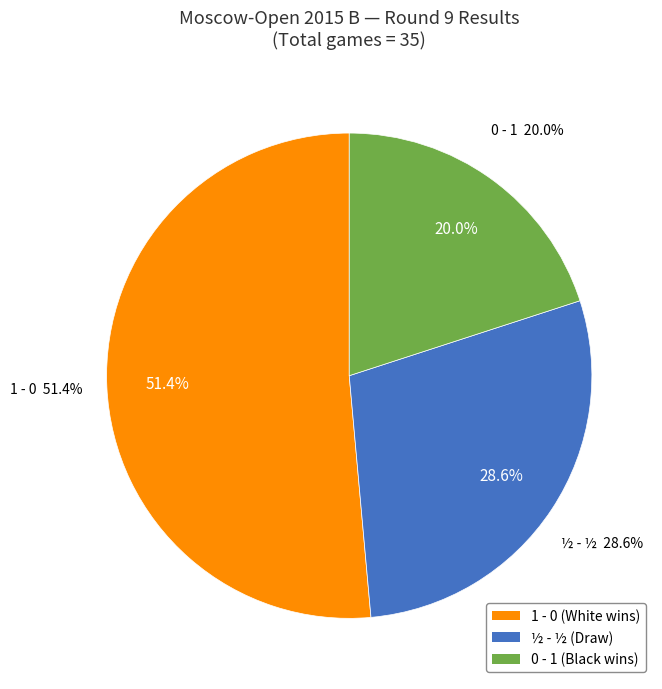

Does 1 - 0 account for over 50% of the chart?

Yes